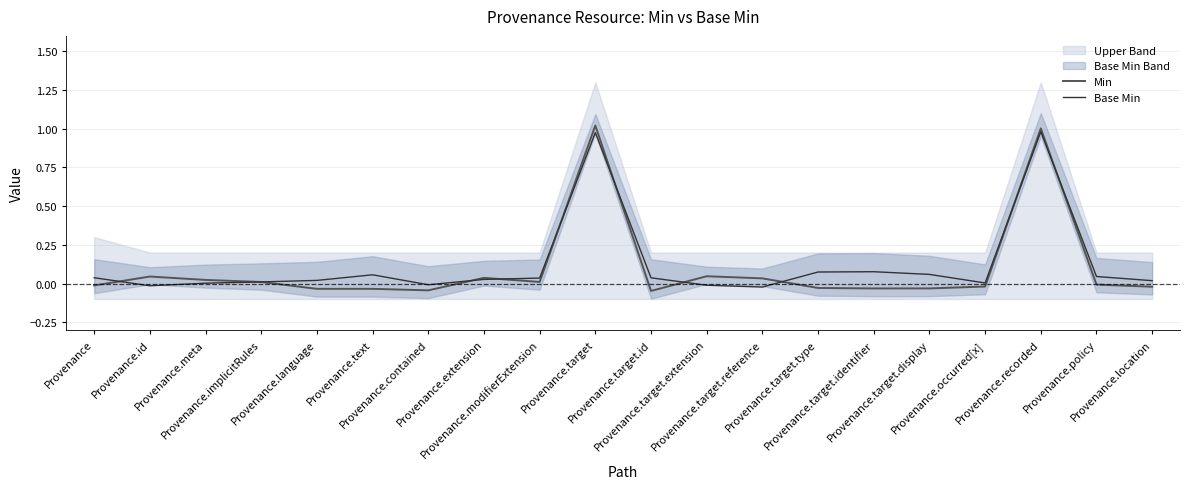

Where do Base Min and Min first cross each other?

Provenance and Provenance.id